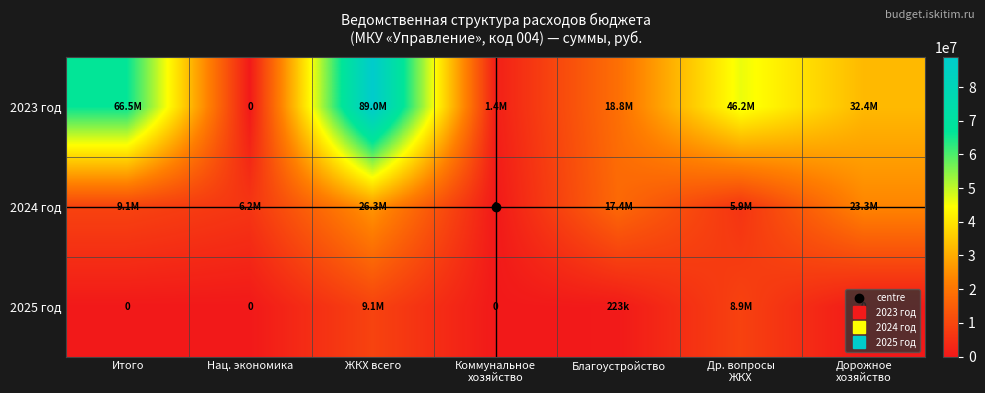

What is the highest value of the 2024 год series?

26270099.0